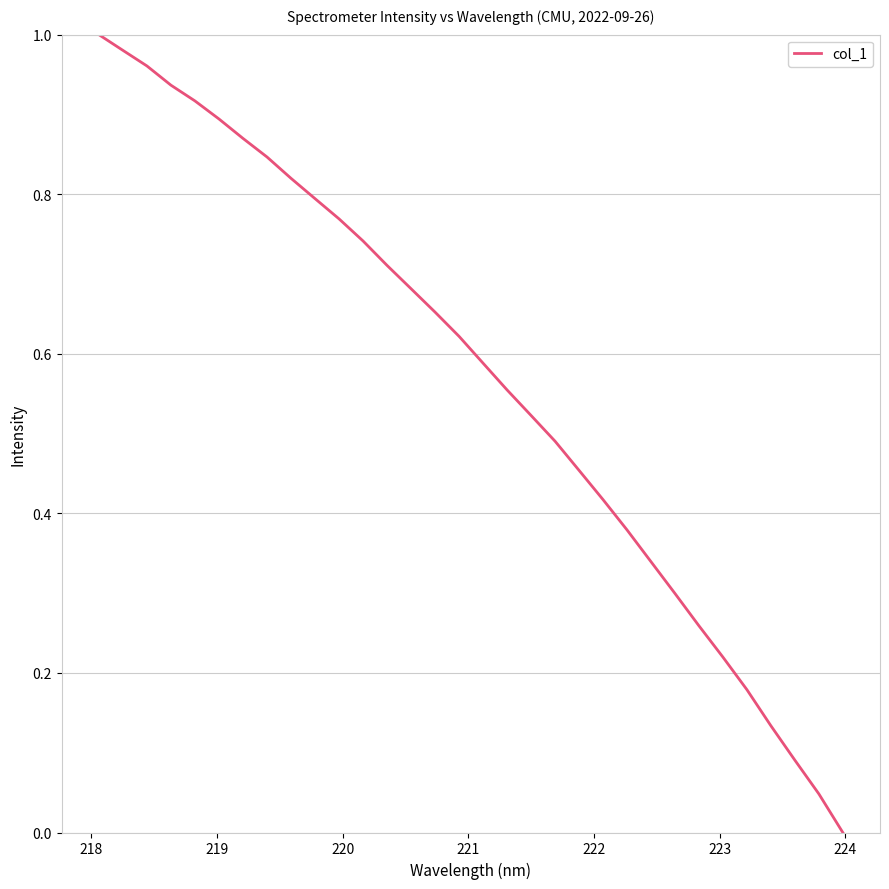

True or false: there are more than 1 points higher than both neighbors.

False